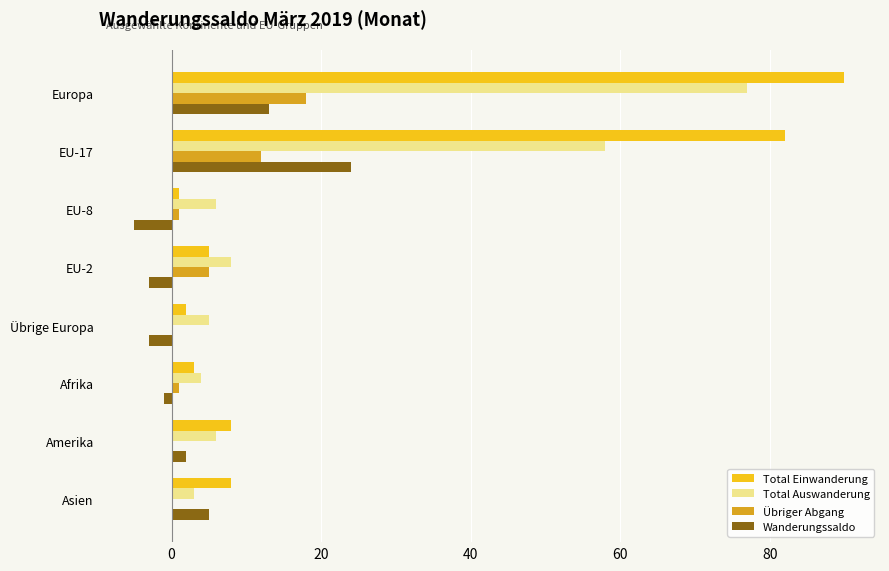

Is it true that Total Einwanderung equals 3 at Afrika?

True